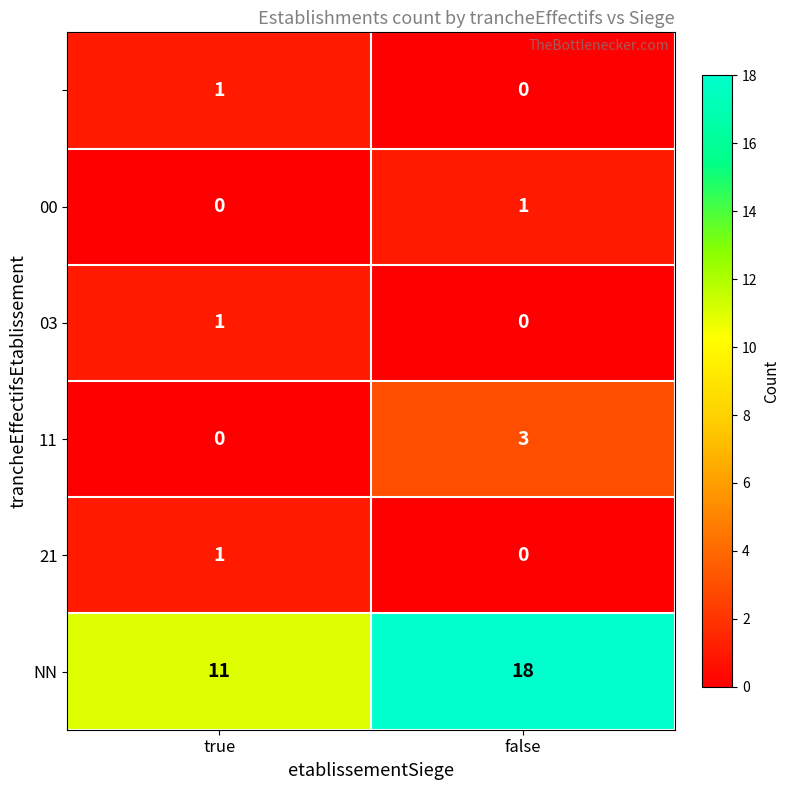

What is the maximum value shown in the chart?

18